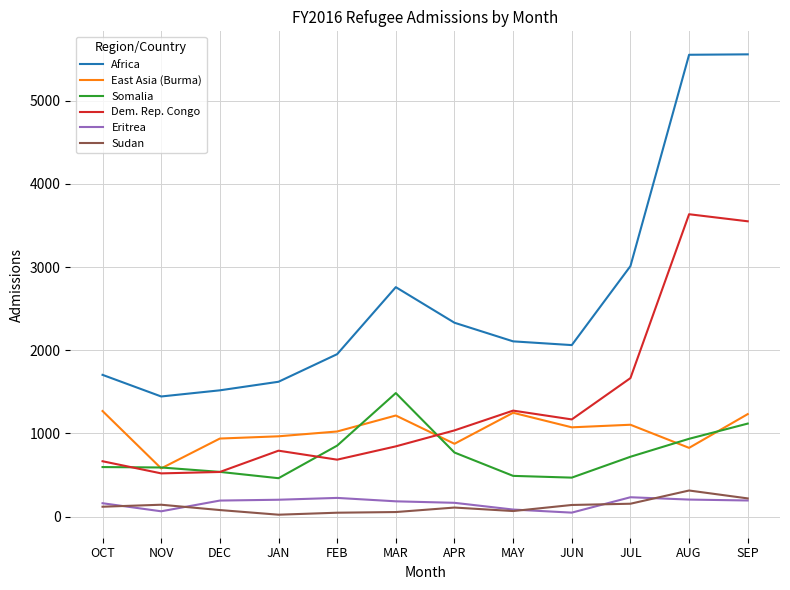

True or false: Somalia and Sudan intersect in this chart.

False